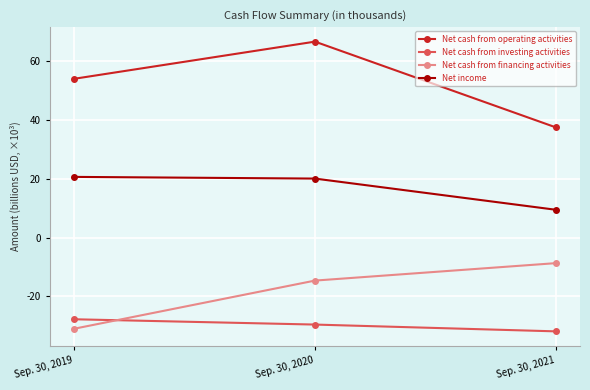

What is the greatest value displayed?

66.5